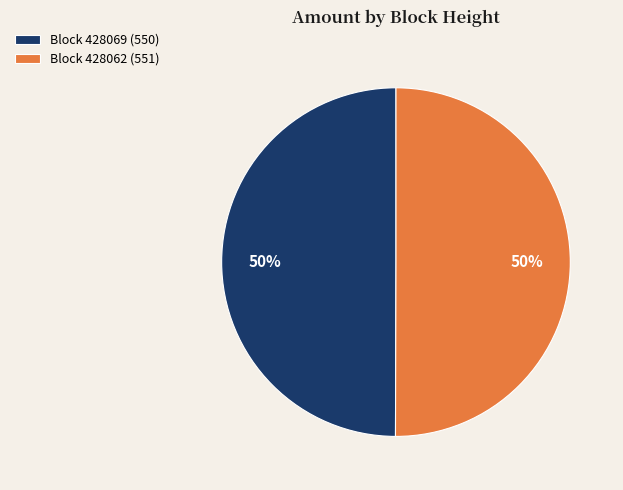

To the nearest percent, what percentage of the pie is Block 428069 (550)?

50%